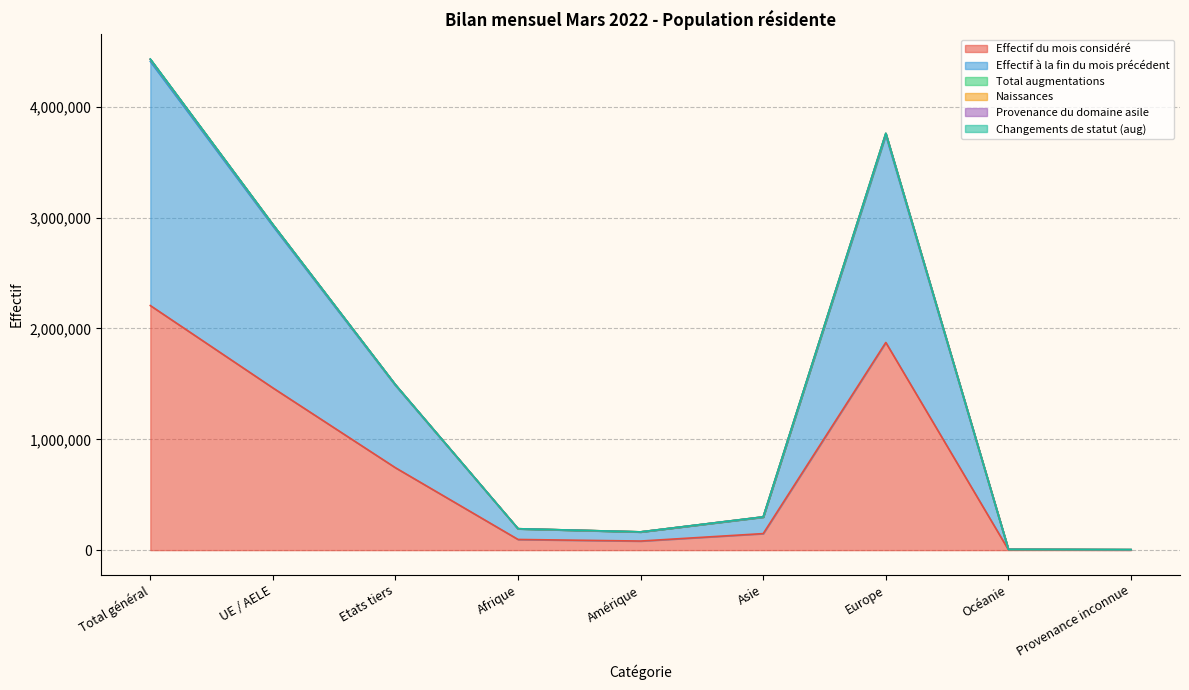

What is the greatest value displayed?

4431880